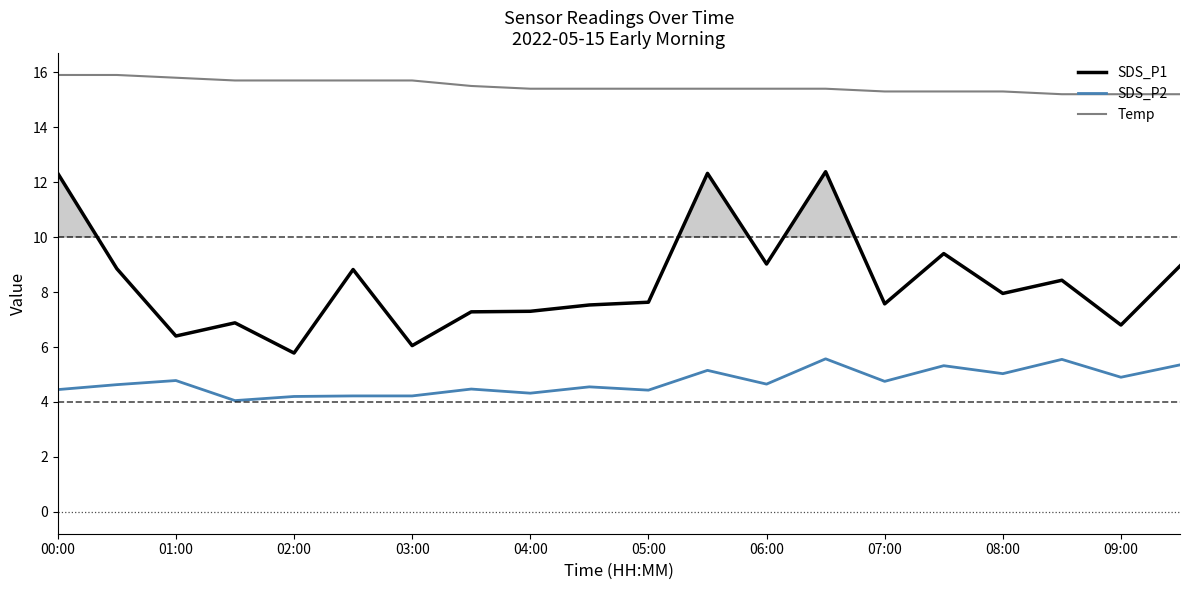

True or false: SDS_P1 has more than 1 points higher than both neighbors.

True